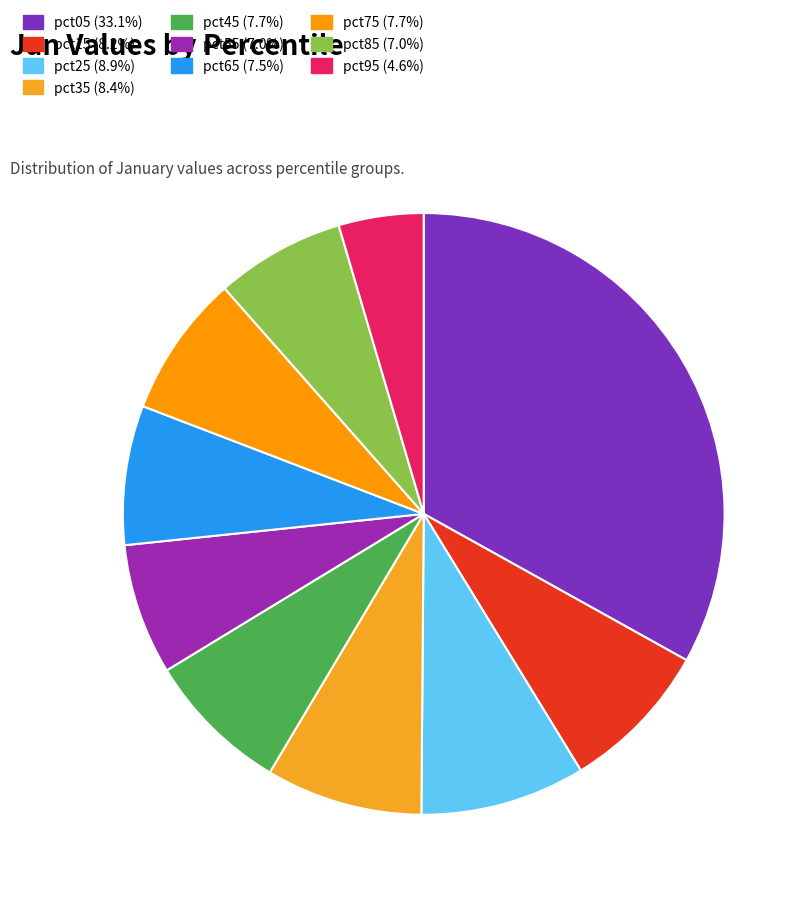

Count the number of slices in the pie.

10